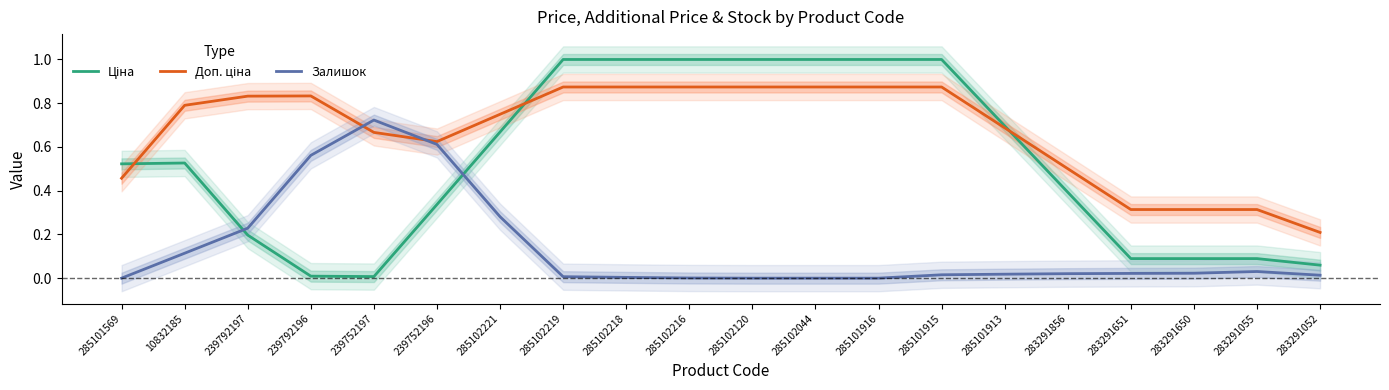

What are all the series names shown in the legend?

Ціна, Доп. ціна, Залишок